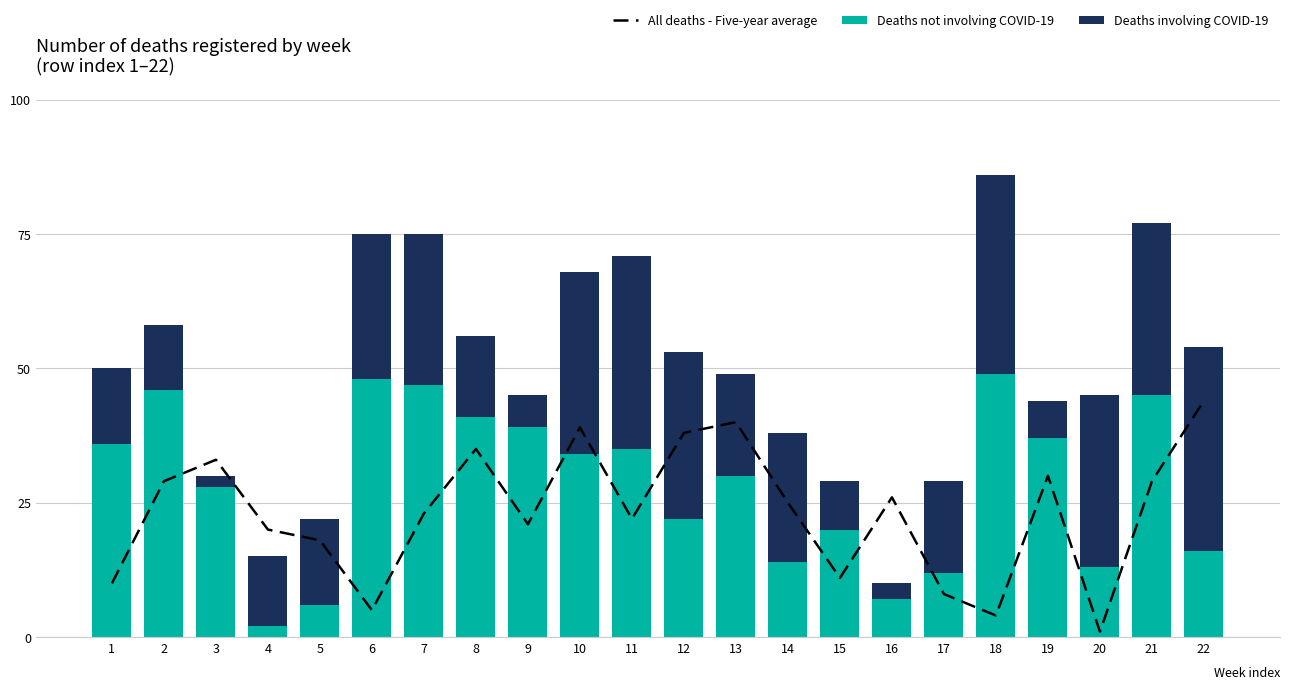

The Deaths not involving COVID-19 series shows 45 at 21. True or false?

True